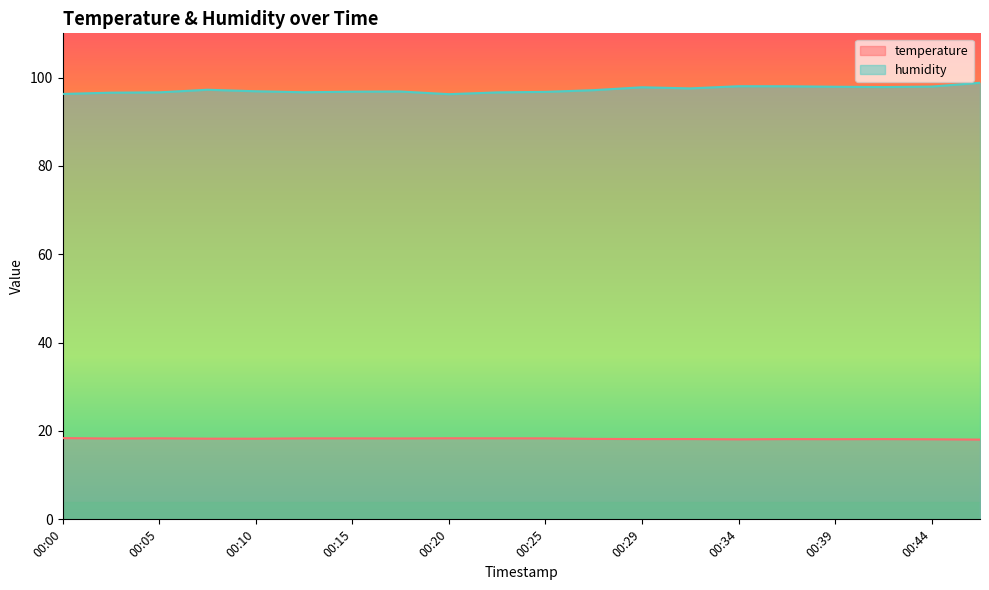

At which category does humidity reach its first local peak?

00:08